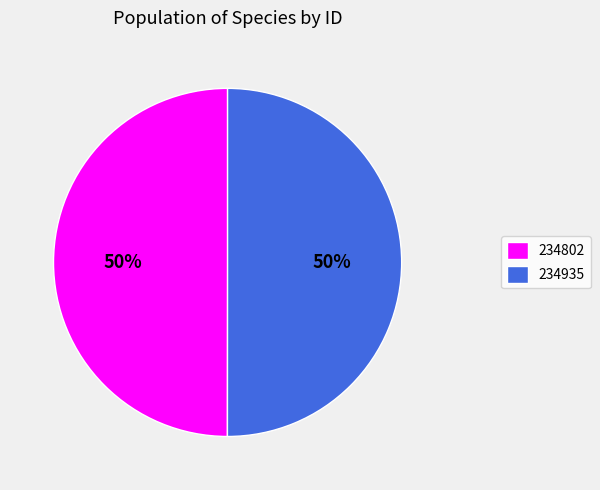

How many slices are in this pie chart?

2